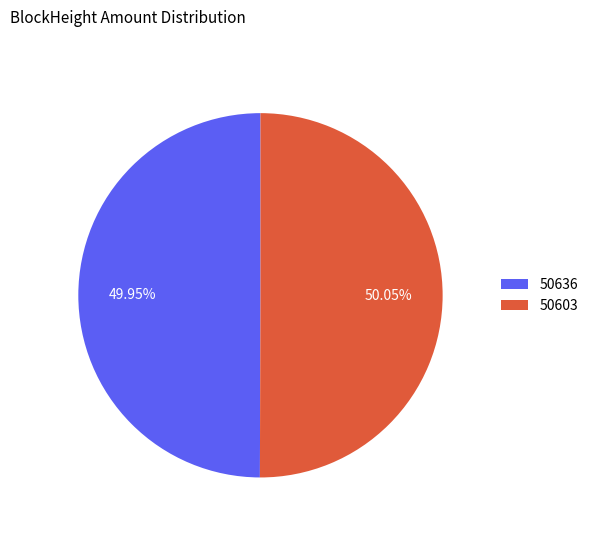

Is the sum of 50636 and 50603 greater than half?

Yes